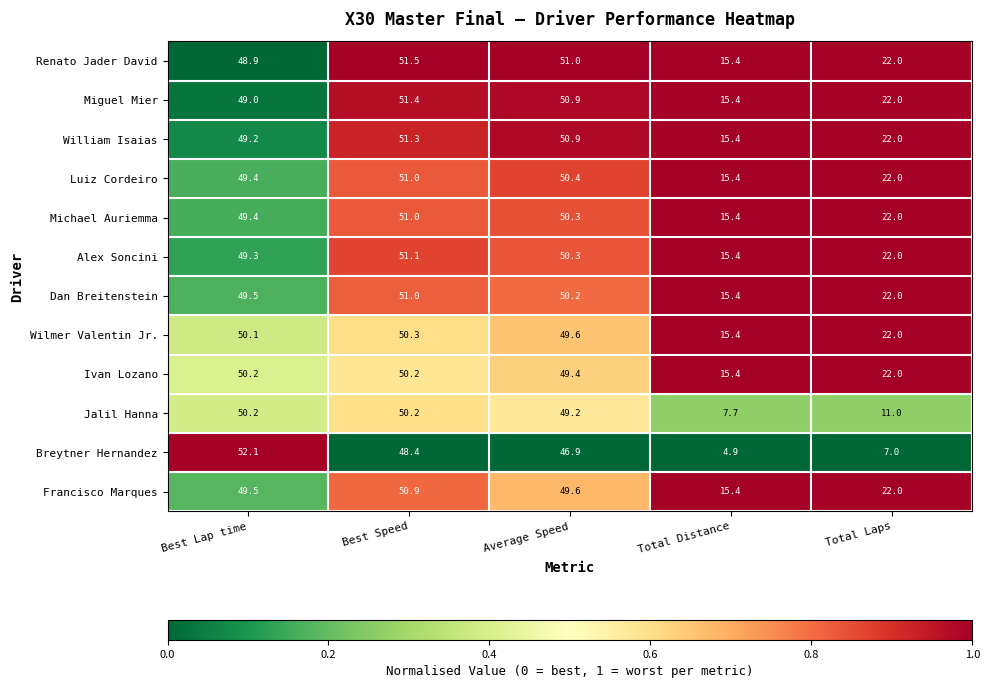

Is it true that Jalil Hanna equals 3.2 at Total Laps?

False